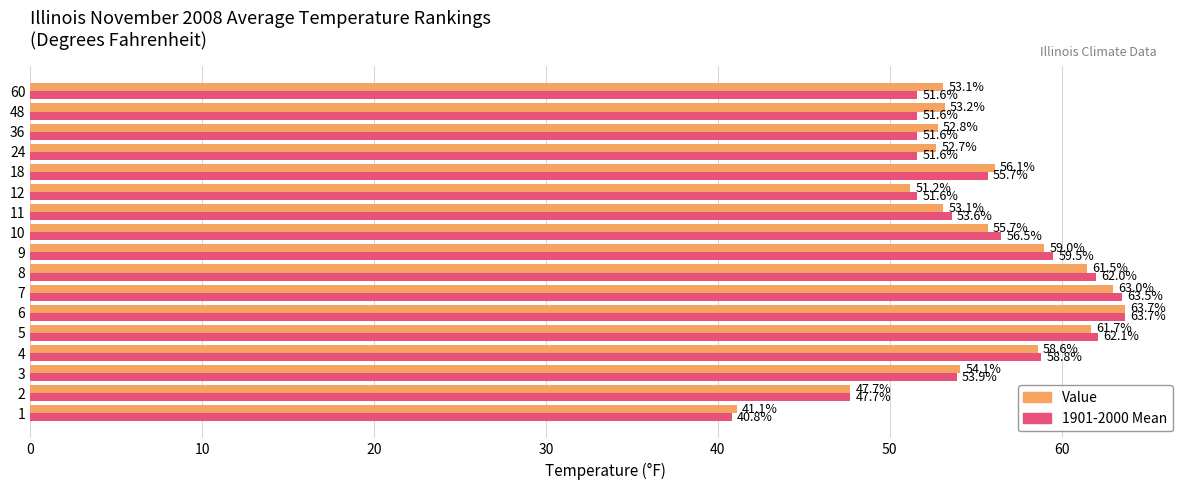

Rank the series by their average value, from highest to lowest.

Value, 1901-2000 Mean